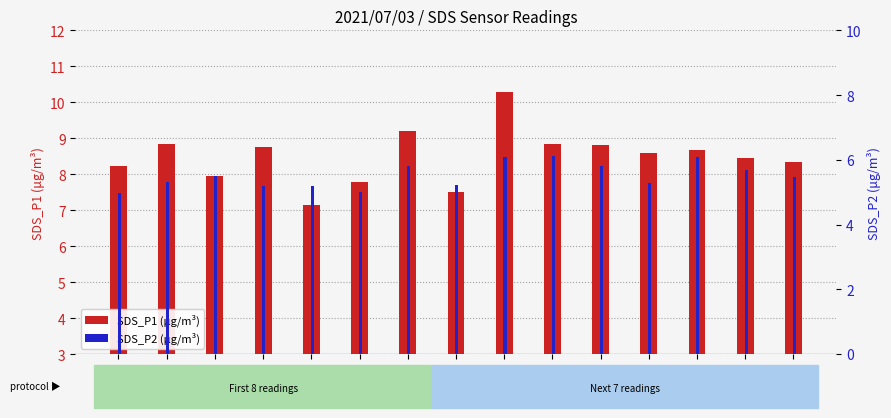

Which series has the largest total across all categories?

SDS_P1